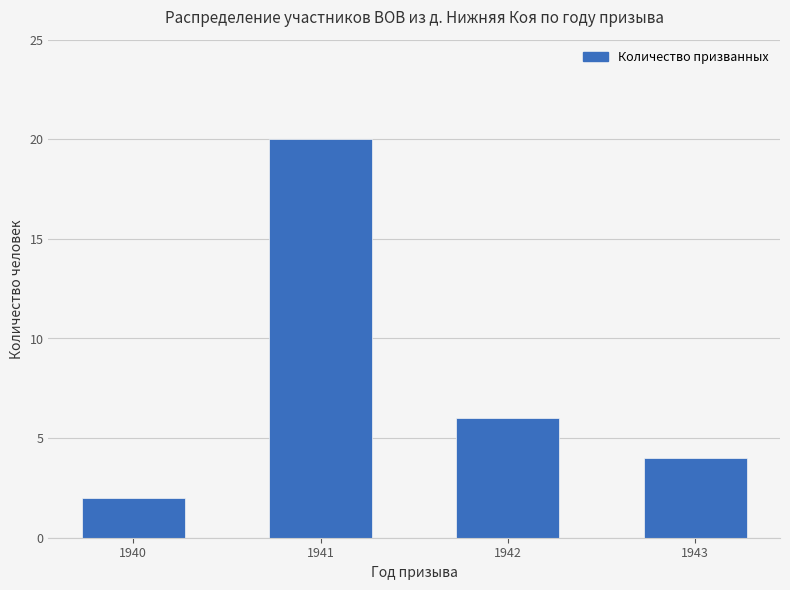

Count the number of data series in this chart.

1